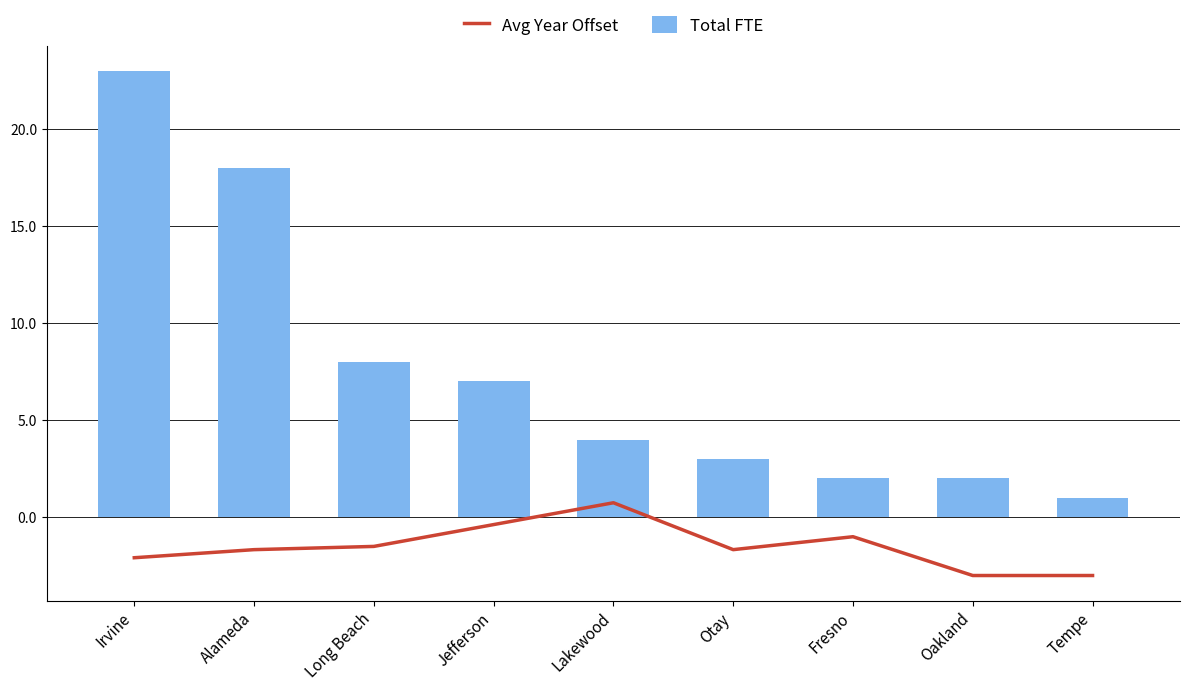

What is the label of the 7th bar from the right?

Long Beach